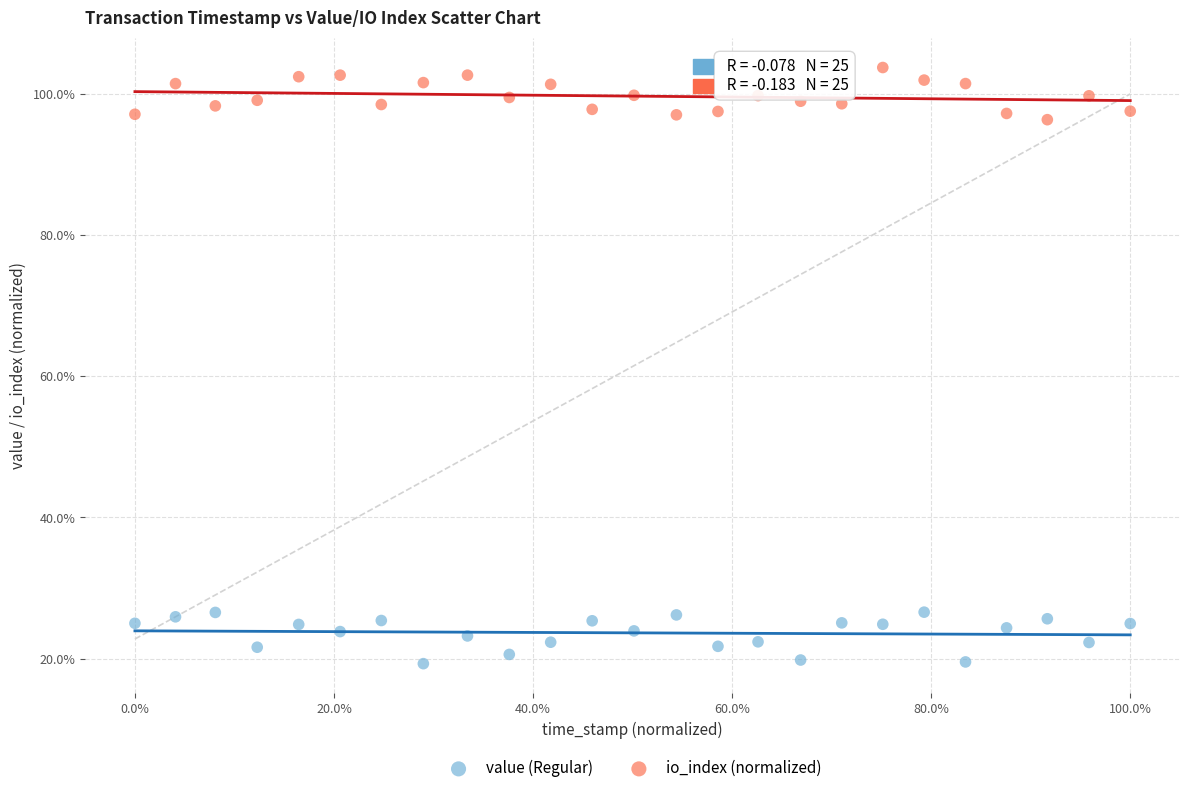

Which series contains the lowest Y value?

value (Regular)